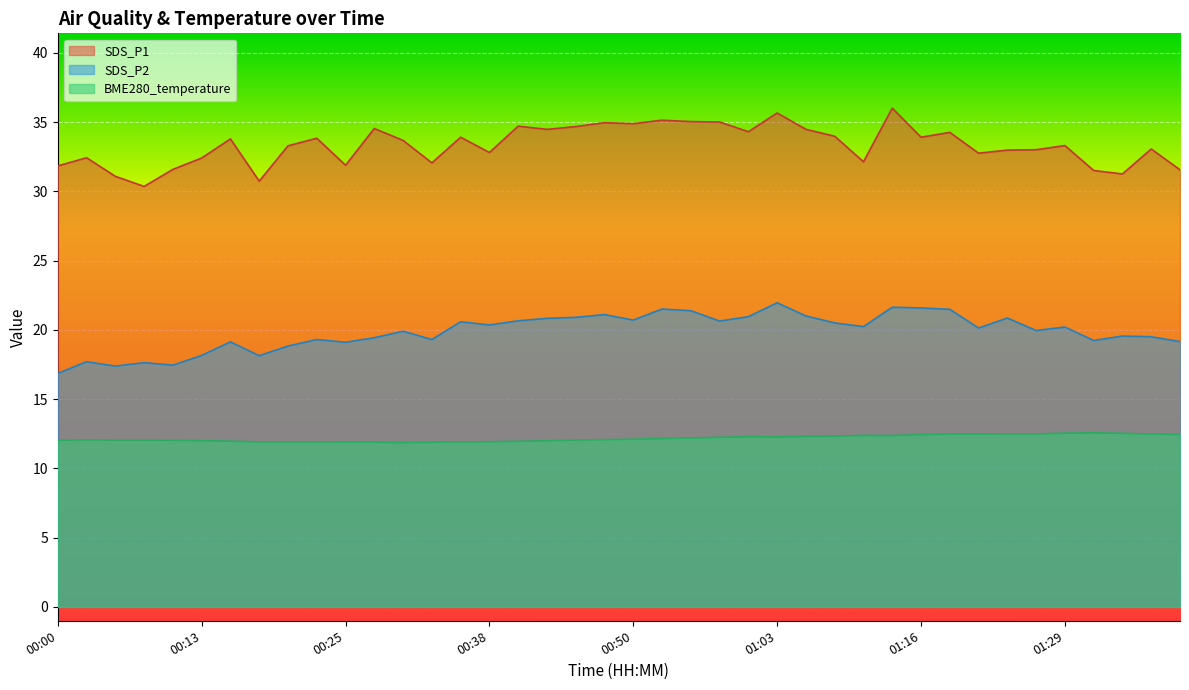

What is the value of the BME280_temperature point at the 2nd from the left?

12.1